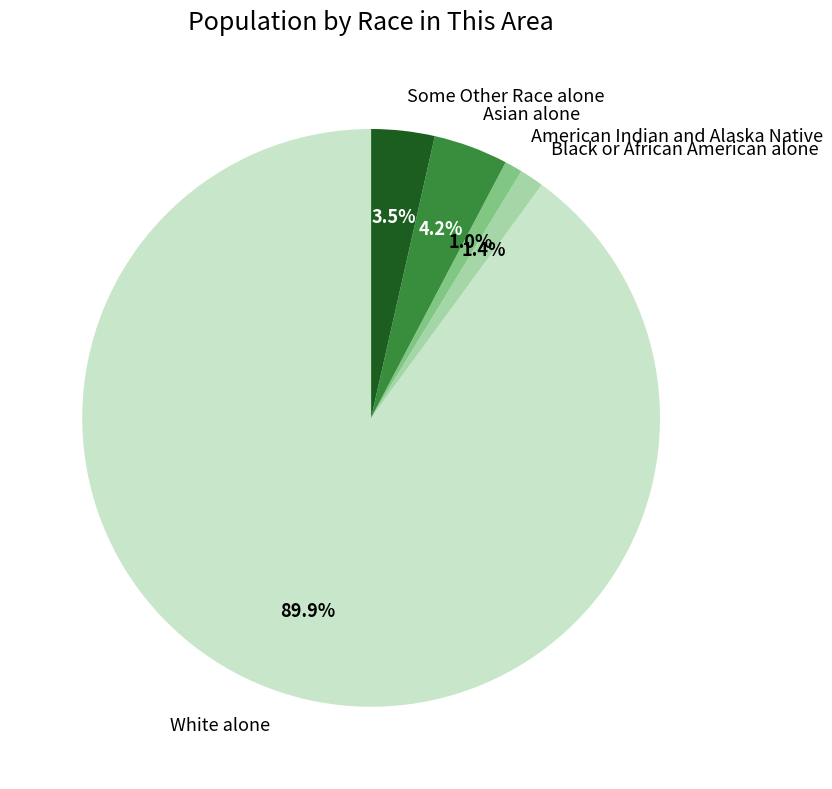

How many segments does this pie chart have?

5